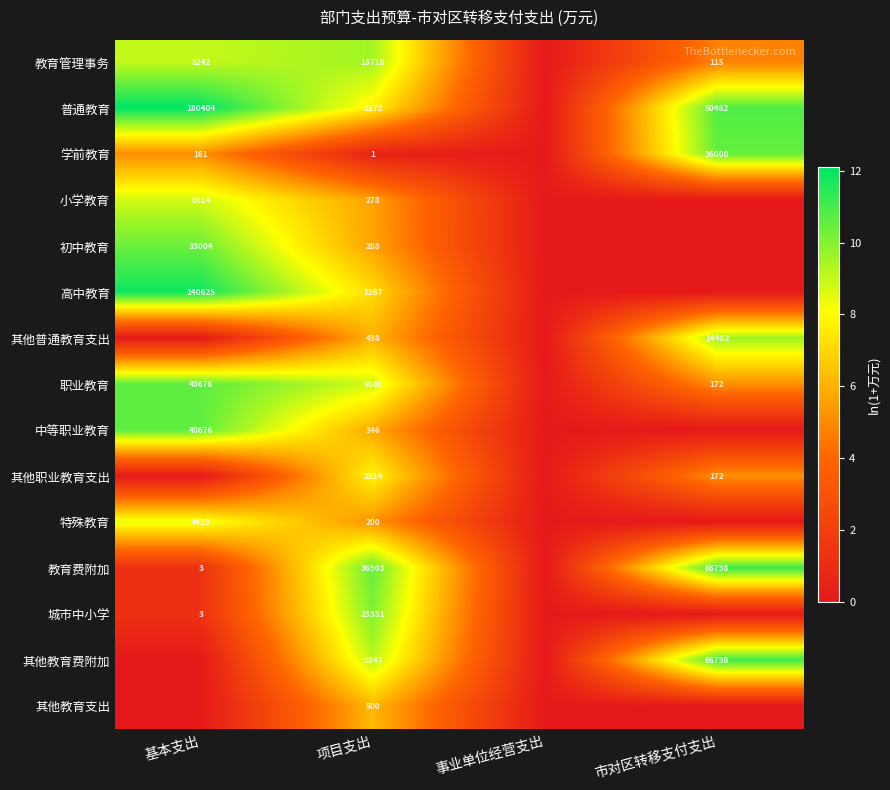

What is the total value across all series at 项目支出?

98103